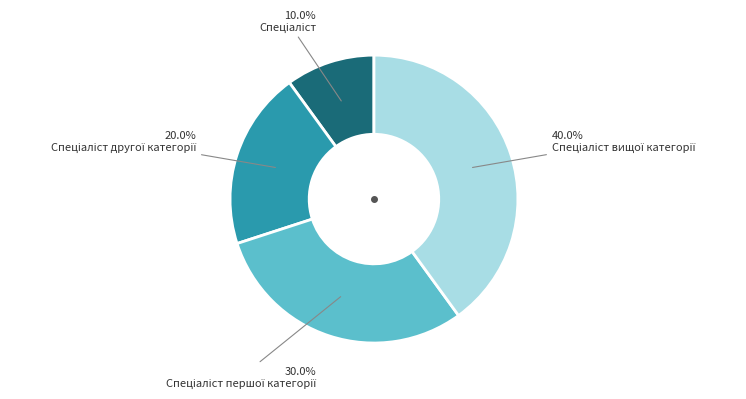

How many slices are in this pie chart?

4